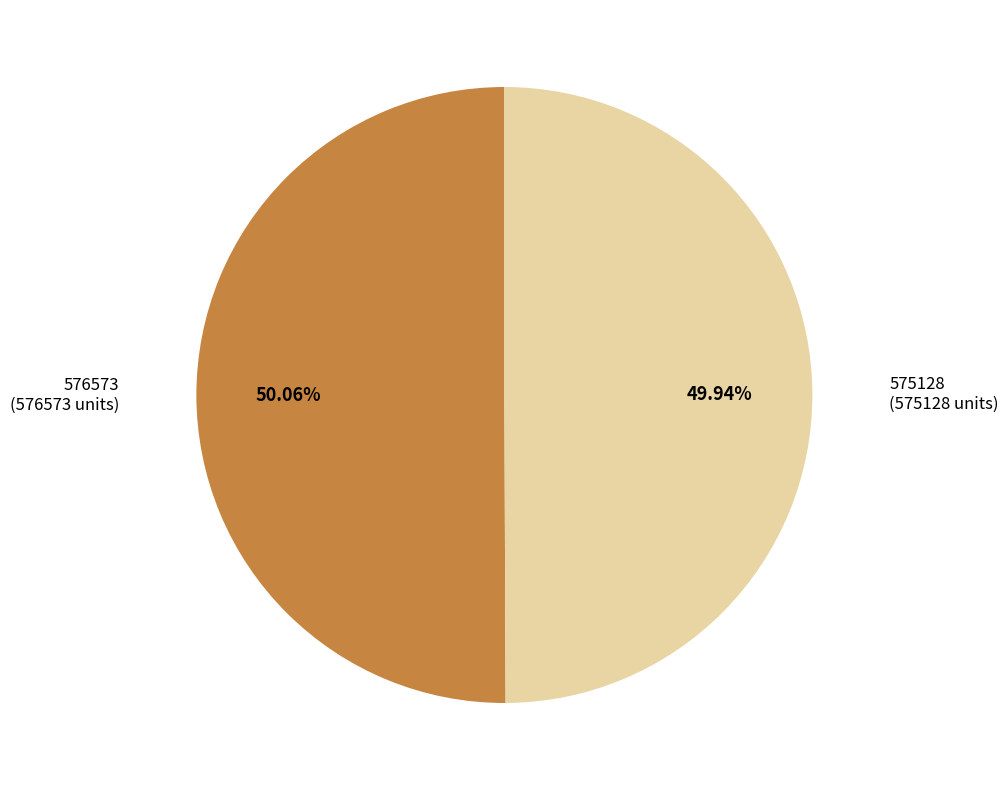

Count the number of slices in the pie.

2